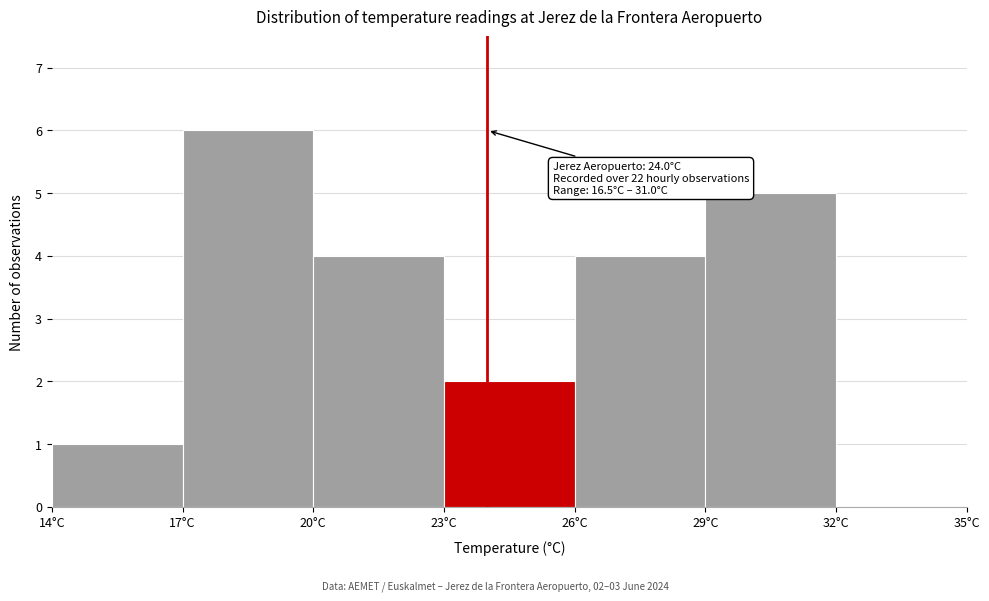

Which range on the x-axis has the tallest bar?

17 to 20